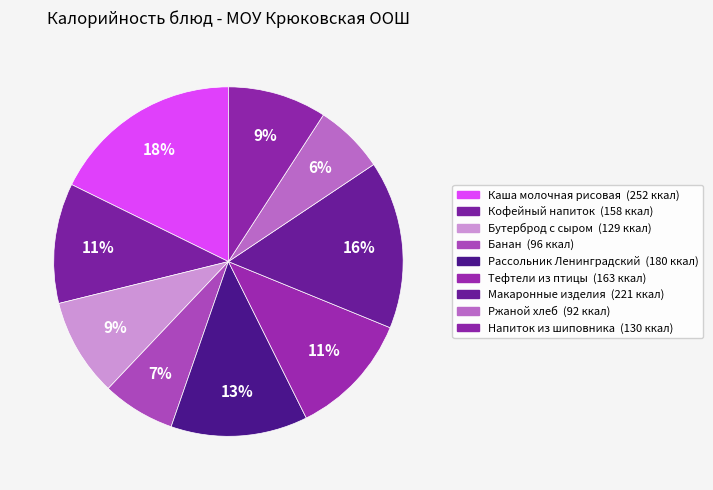

To the nearest percent, what is the difference between the Напиток из шиповника and Макаронные изделия slice percentages?

6%